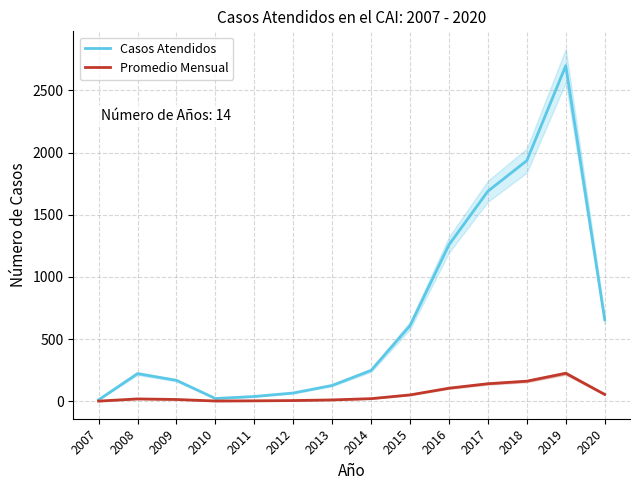

Which category has the lowest value in the Casos Atendidos series?

2007